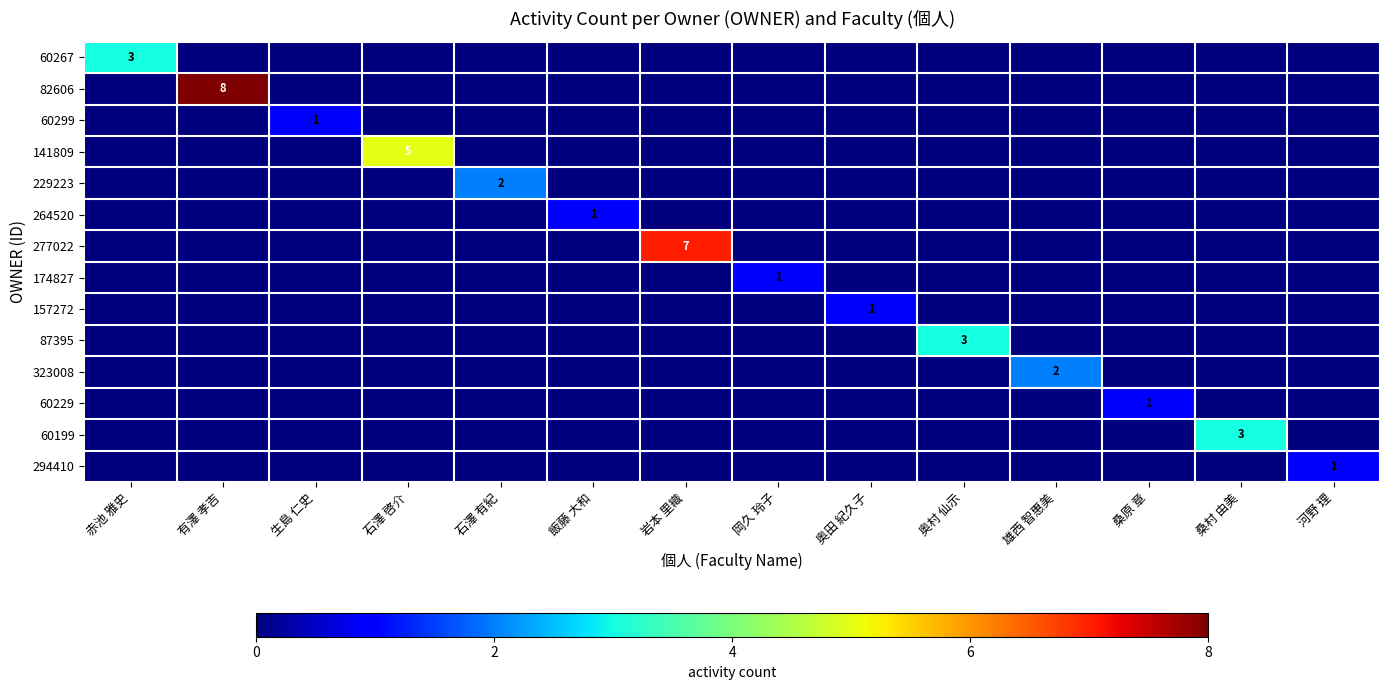

What is the difference between the maximum and minimum values in the 157272 series?

1